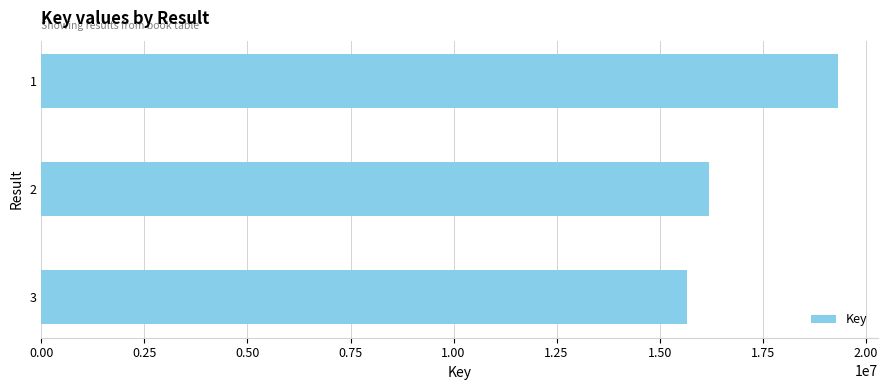

What is the sum of all values?

51220091